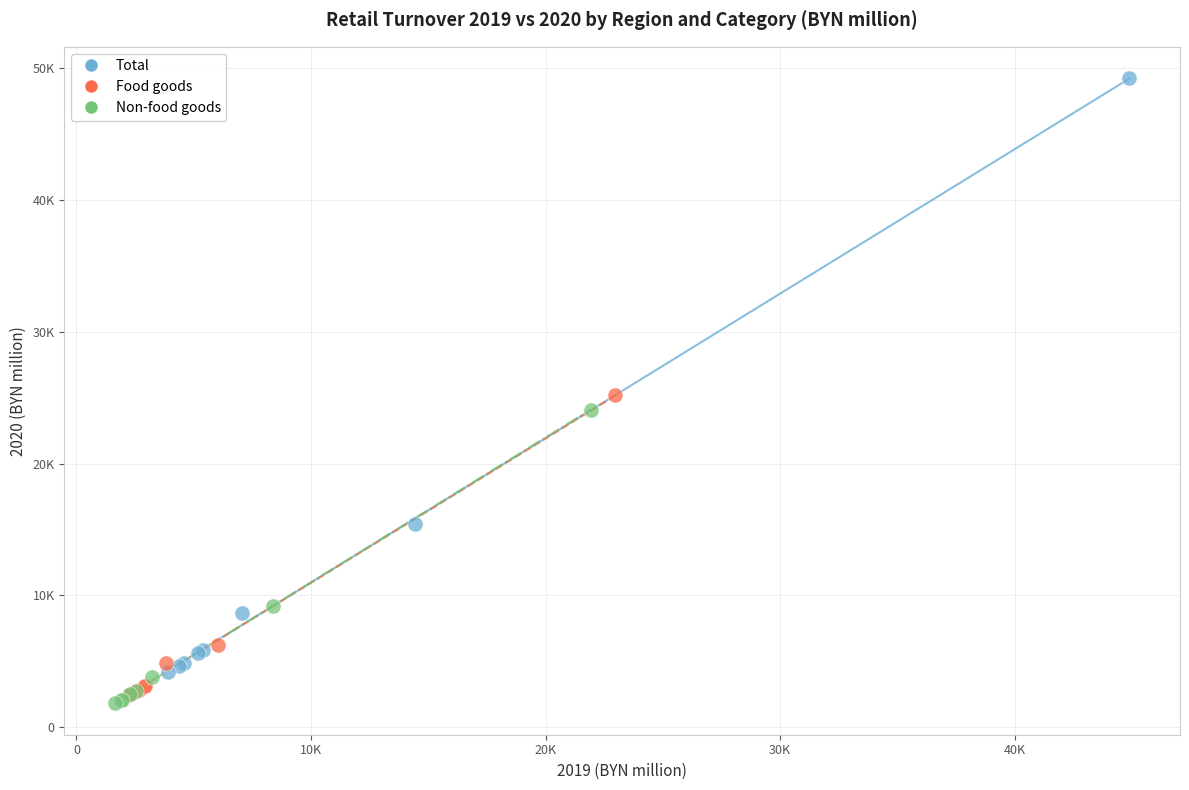

What are all the series names shown in the legend?

Total, Food goods, Non-food goods